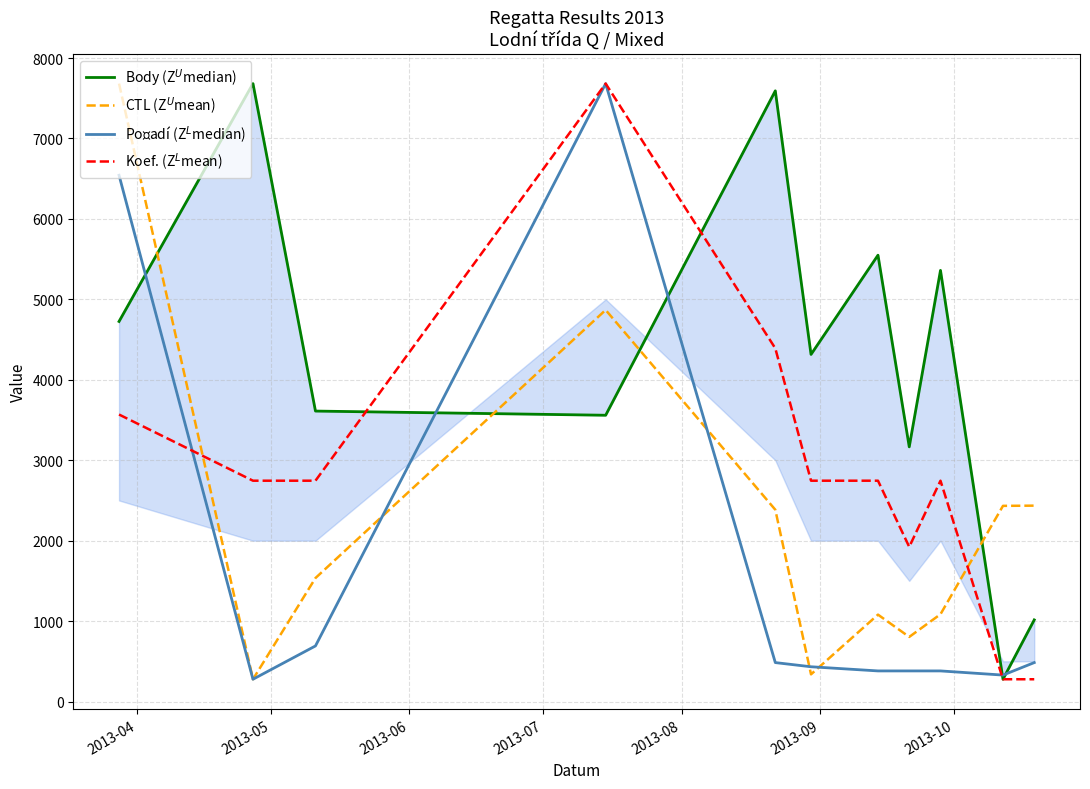

Is this an area chart (filled region under the line)?

No